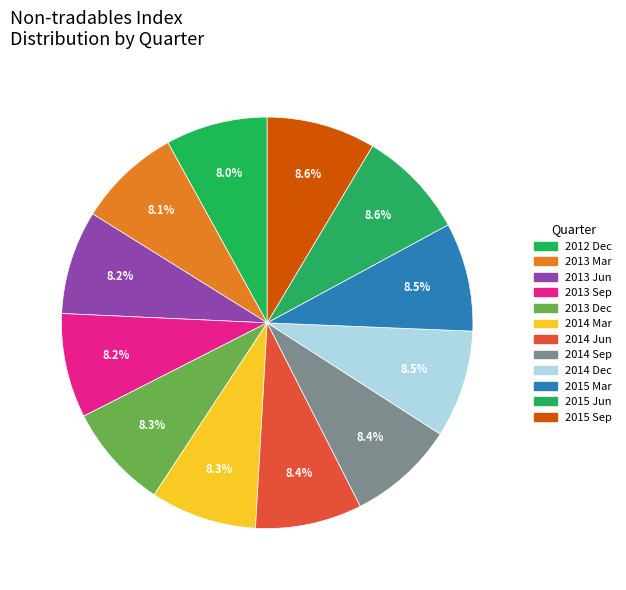

How much of the chart is everything except 2015 Jun?

91.4%